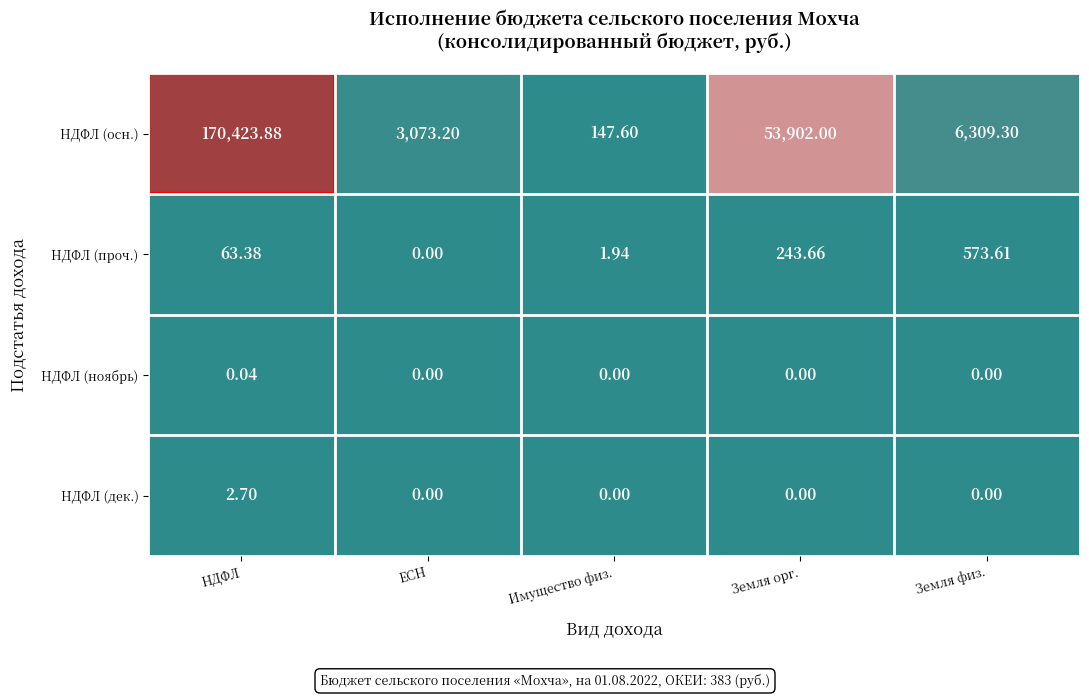

List the series in order of their peak value, lowest first.

НДФЛ (ноябрь), НДФЛ (дек.), НДФЛ (проч.), НДФЛ (осн.)